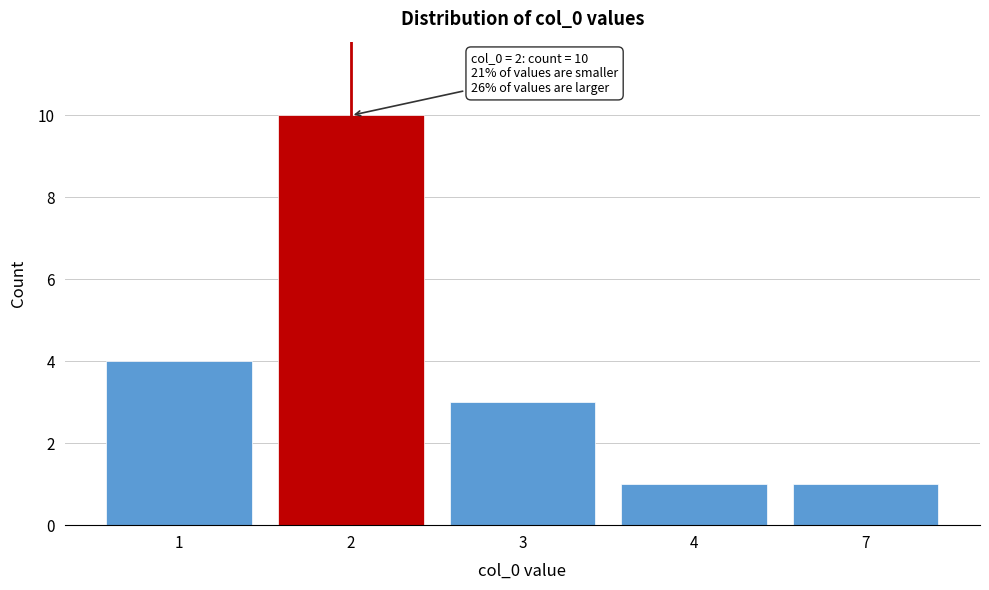

Reading right to left, list all the values displayed in this chart.

7=1	4=1	3=3	2=10	1=4